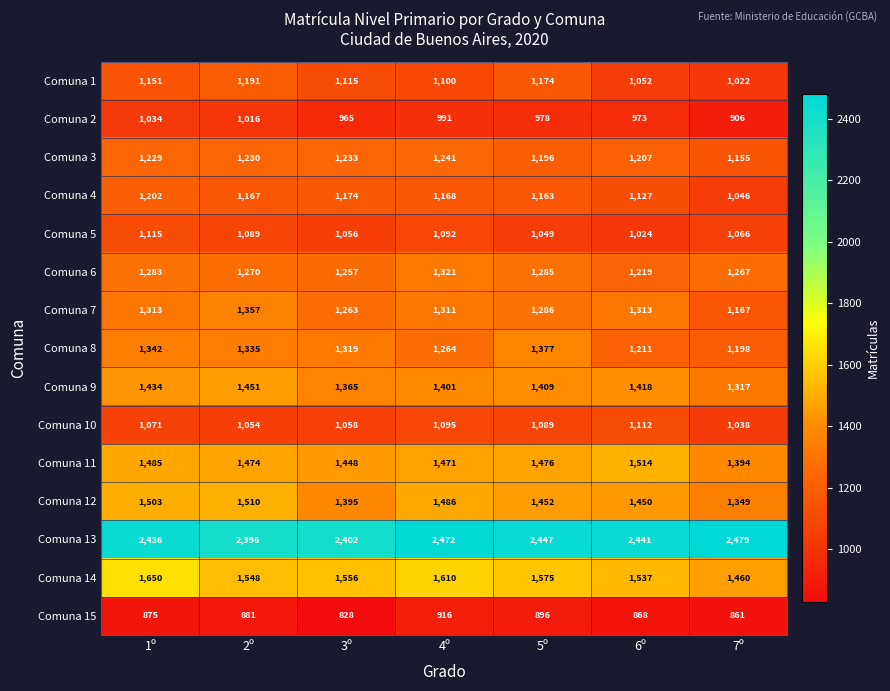

True or false: Comuna 6 has a value of 1267 at 7º.

True